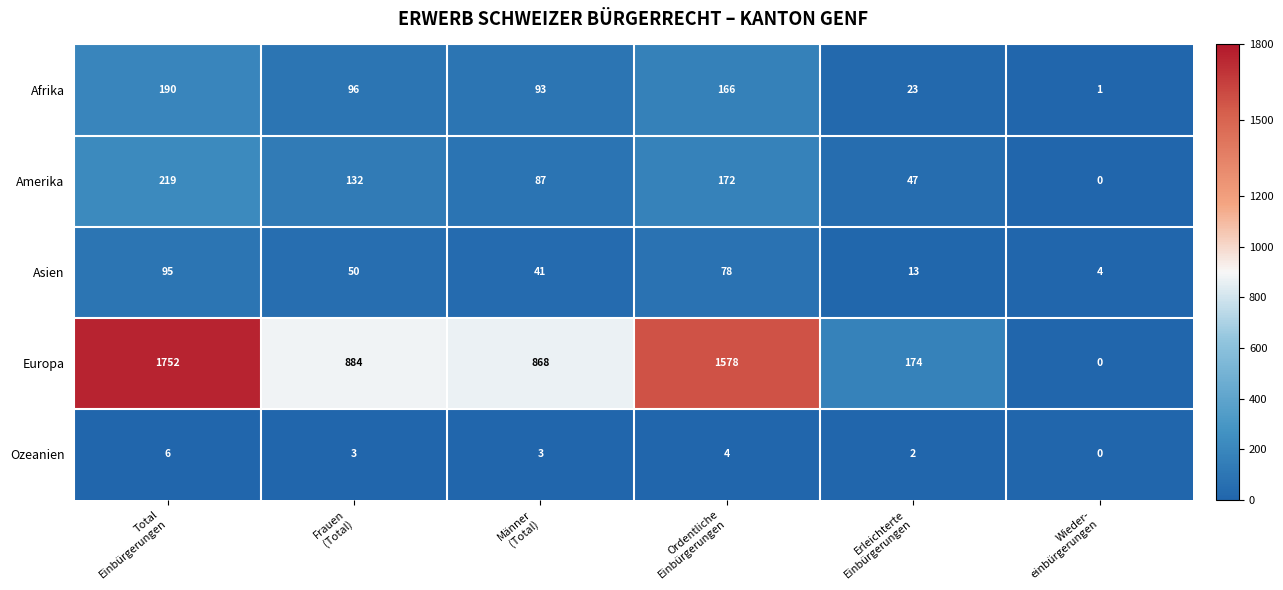

At how many categories does at least one series exceed 365?

4